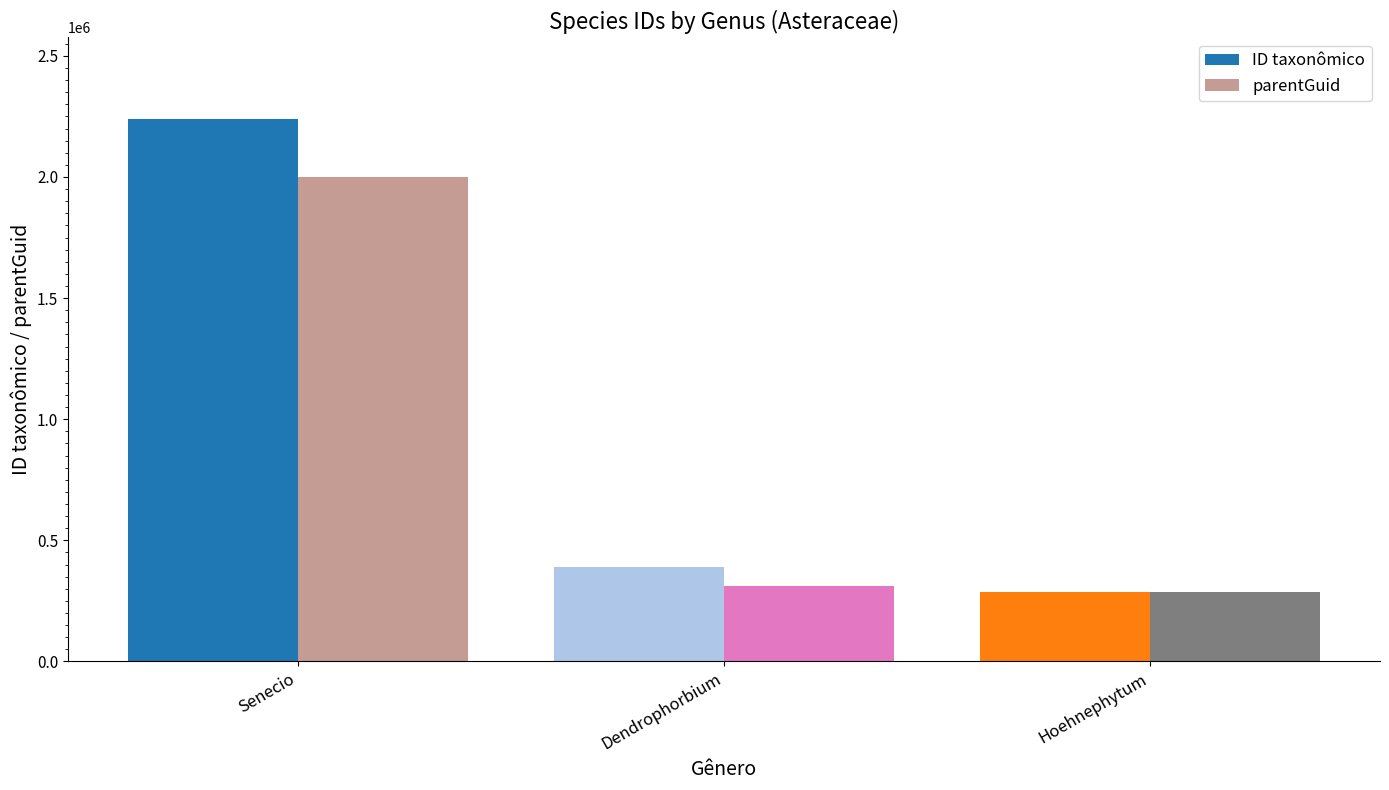

Rank the series by their maximum value, from highest to lowest.

ID taxonômico, parentGuid